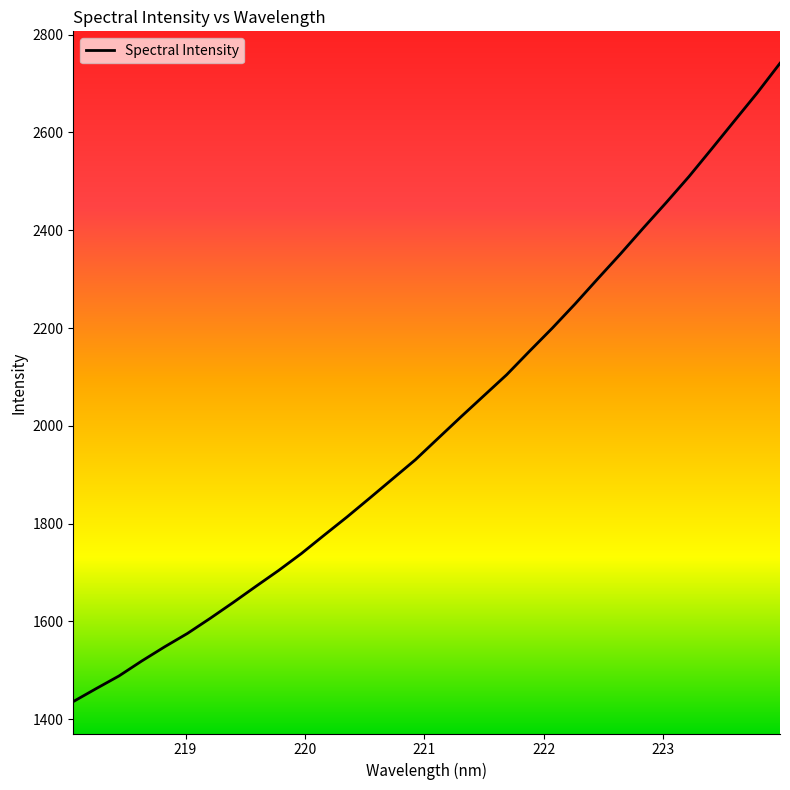

What is the greatest value displayed?

2741.6